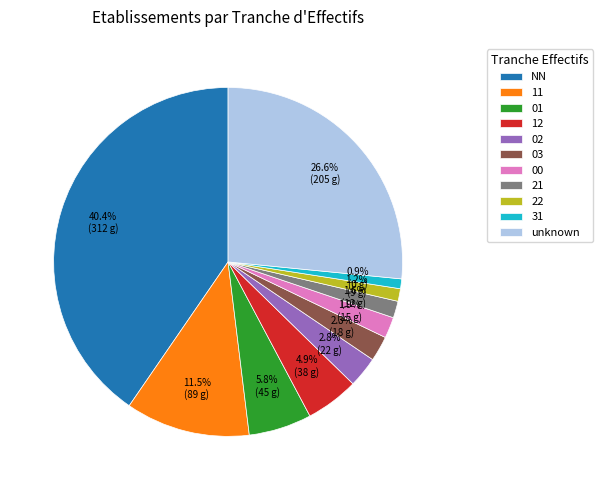

Which slice is the largest?

NN